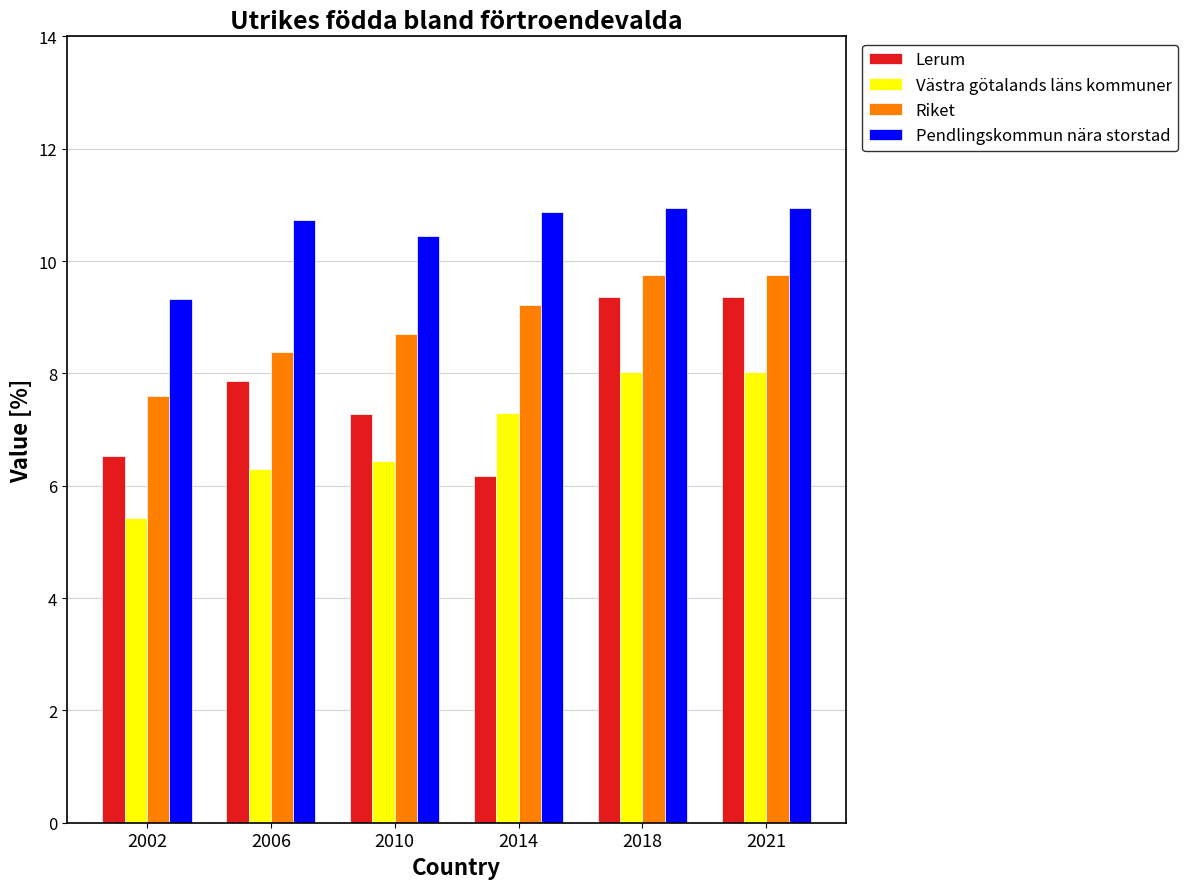

What is the average value of the Pendlingskommun nära storstad series?

10.5